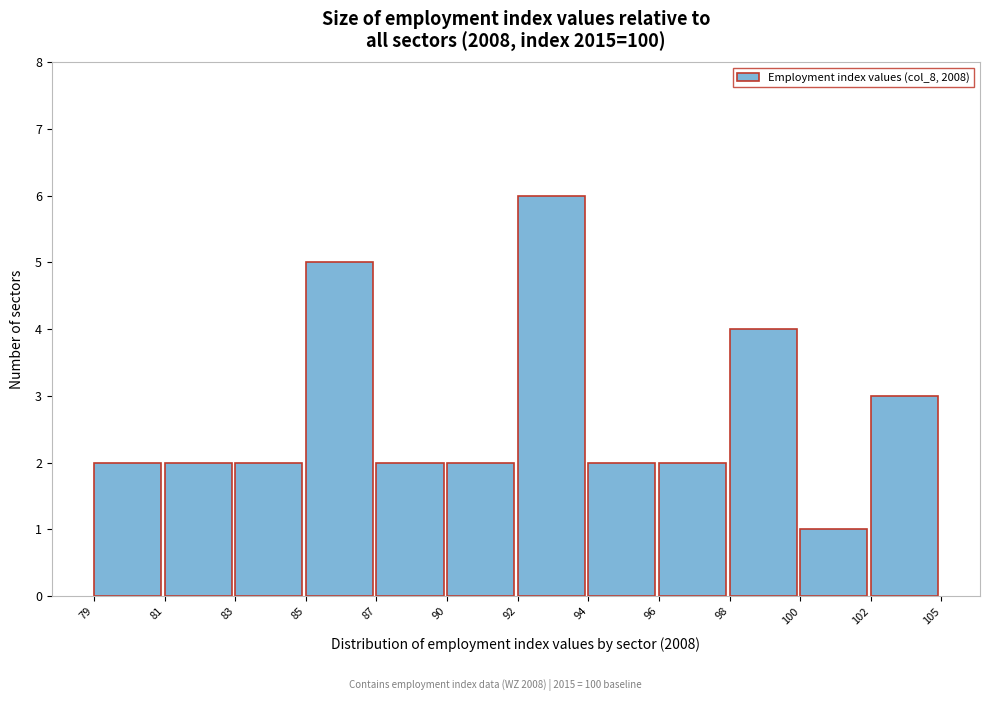

Reading left to right, extract all data points from this chart.

2	2	2	5	2	2	6	2	2	4	1	3